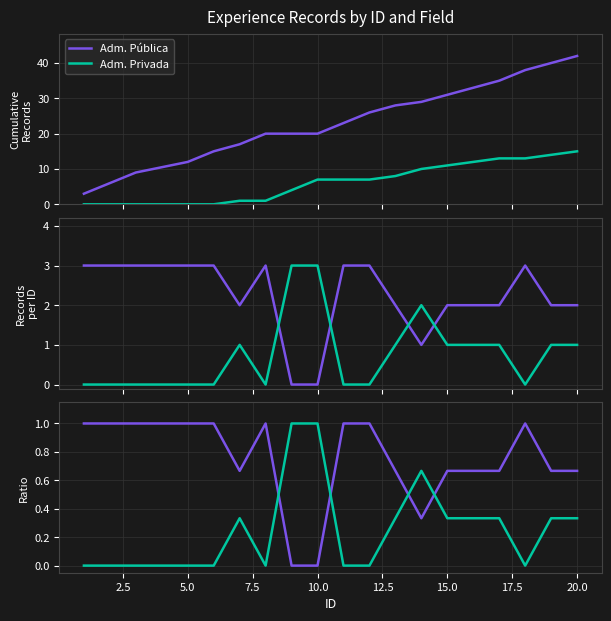

Which series has the widest spread of values?

Adm. Pública